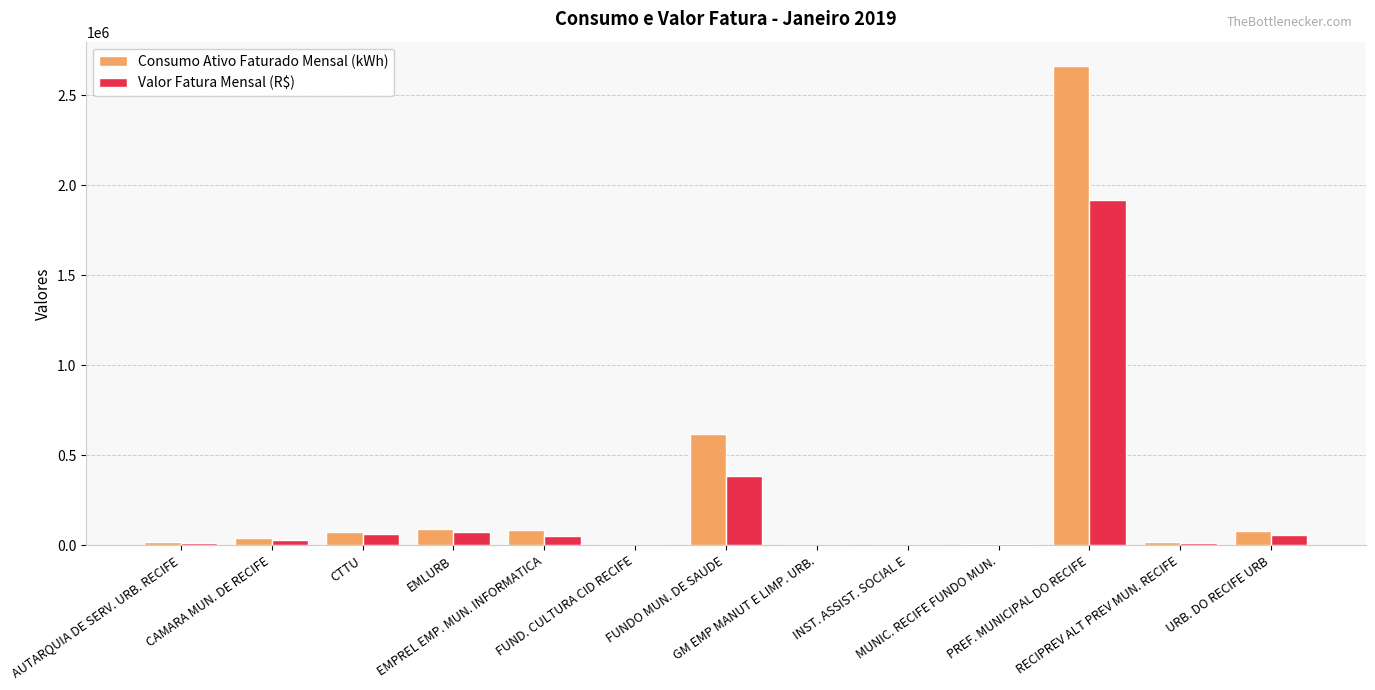

What is the greatest value displayed?

2665655.4